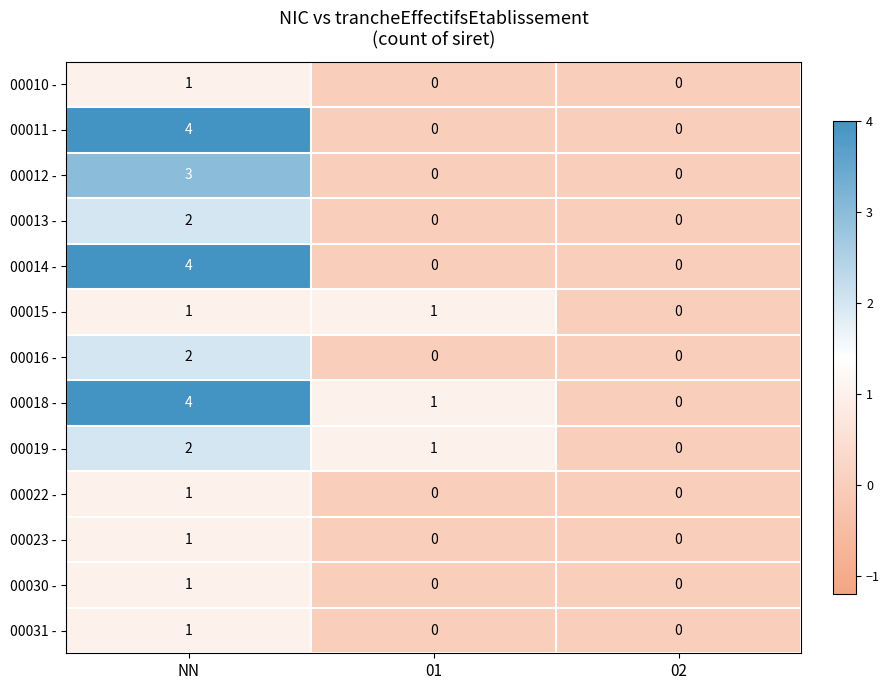

Is it true that 00019 - equals 0 at 02?

True